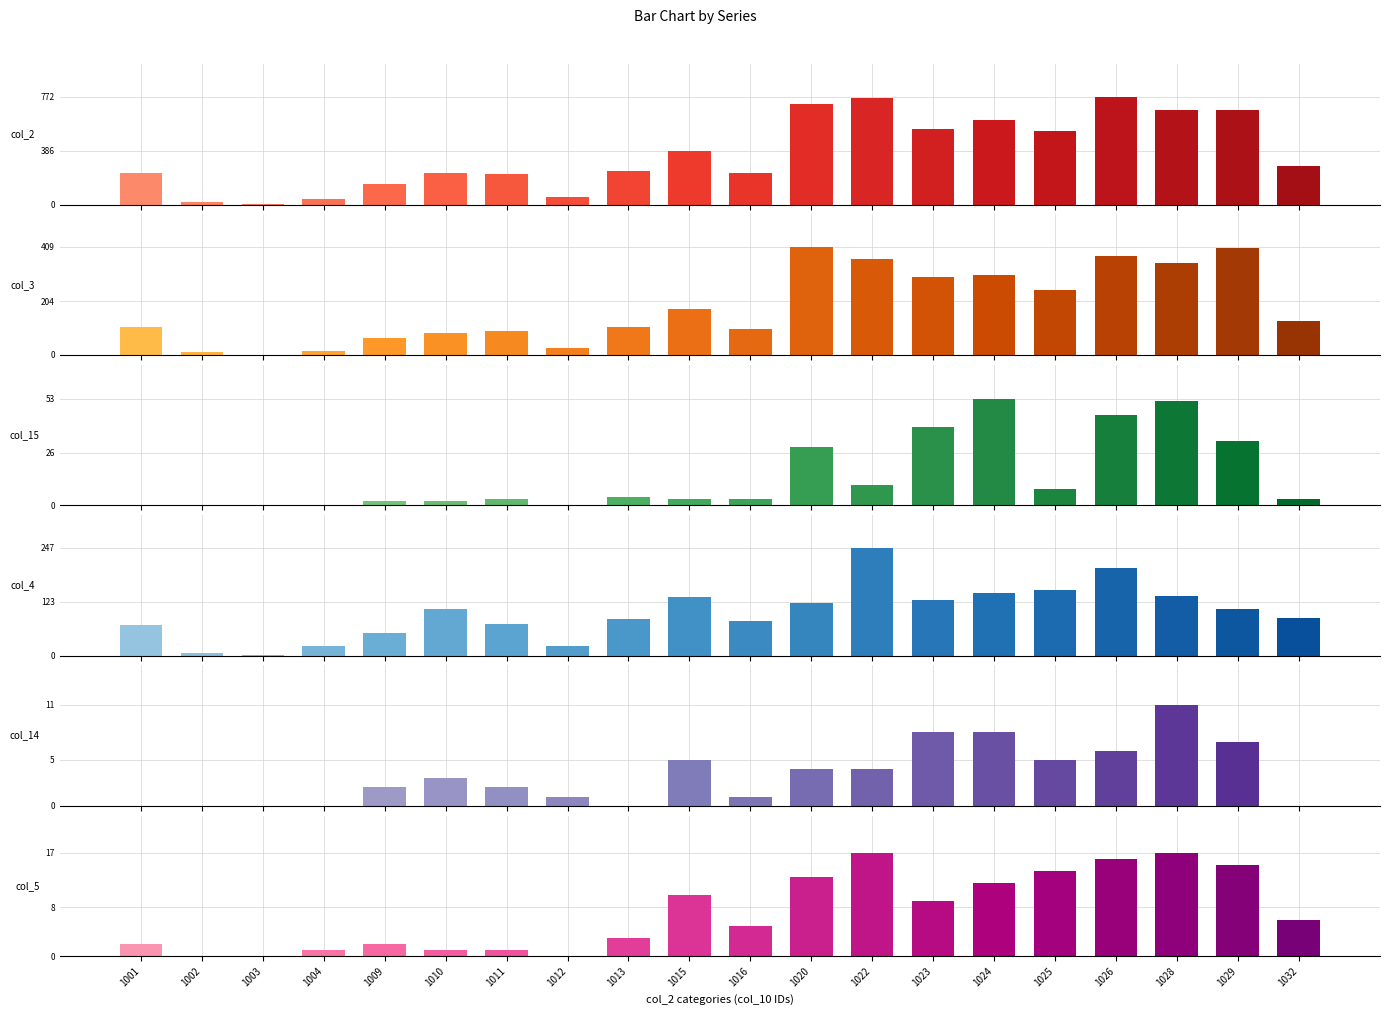

What value does the col_3 series have at 1029, to the nearest 50?

400